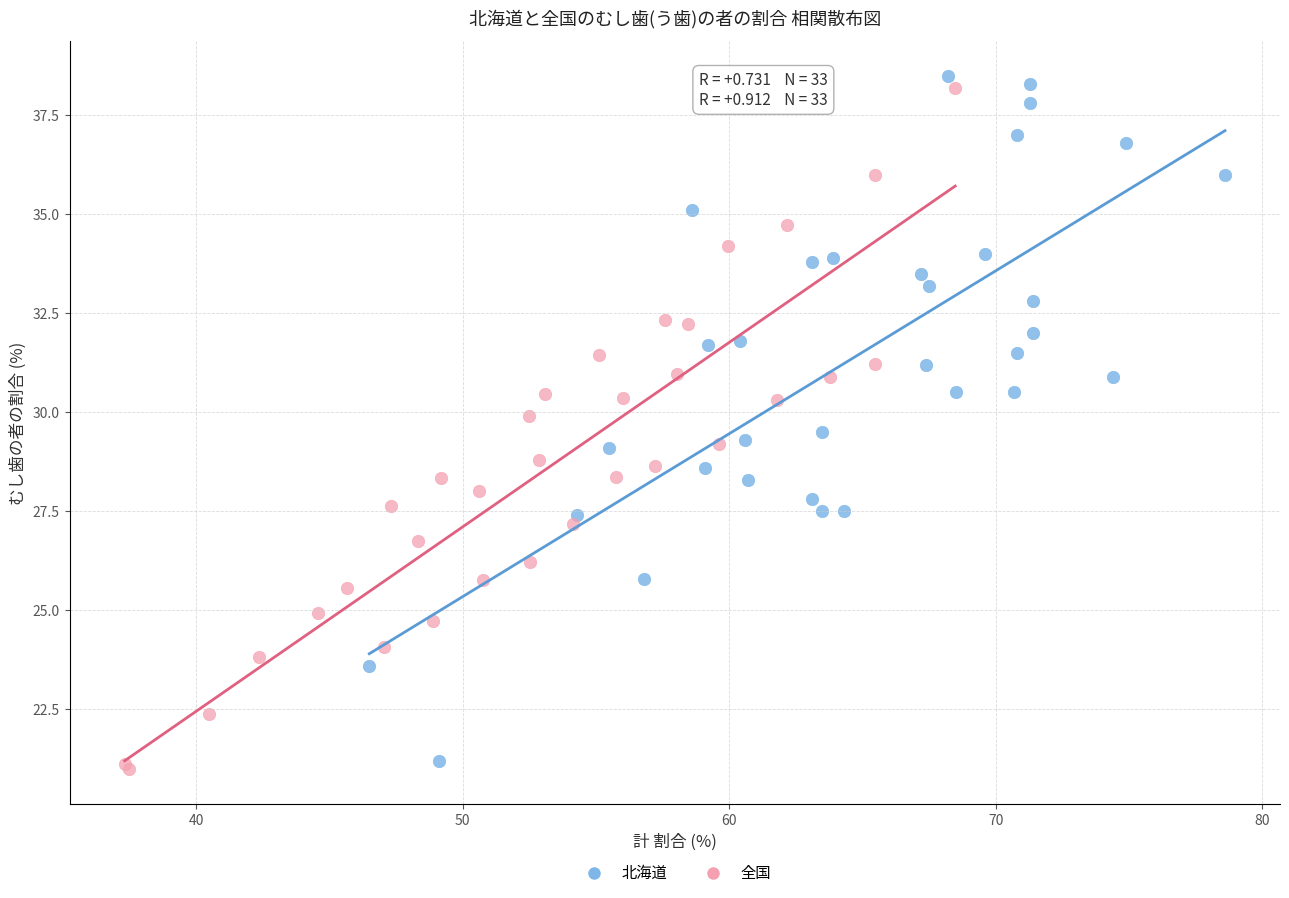

What are all the series names shown in the legend?

北海道, 全国